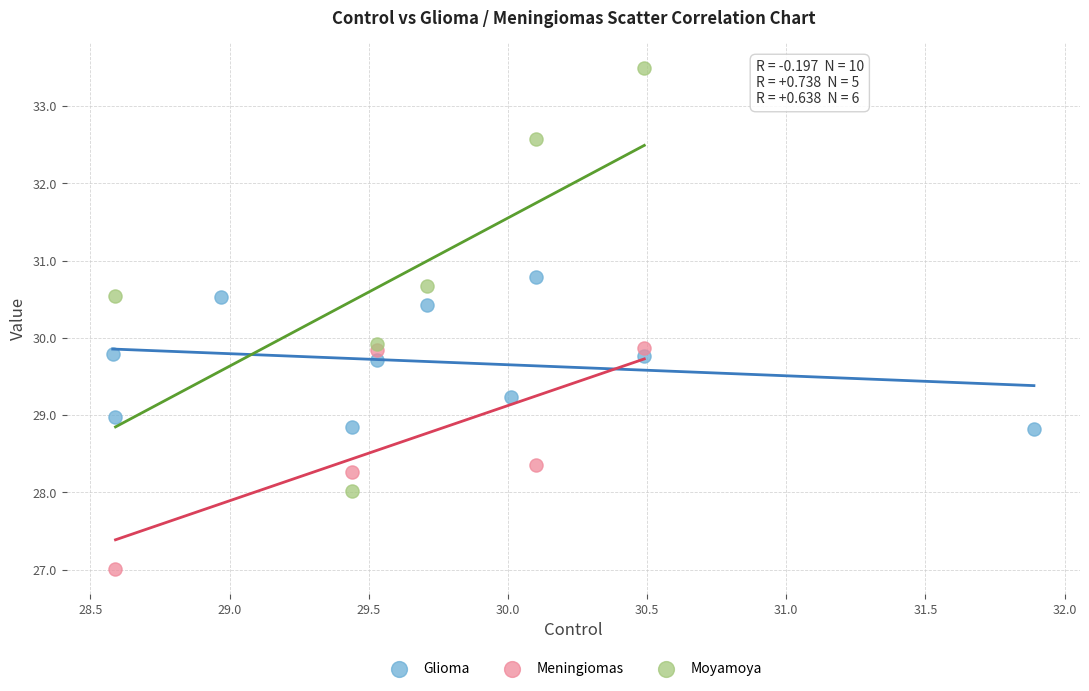

Which series contains the lowest Y value?

Meningiomas